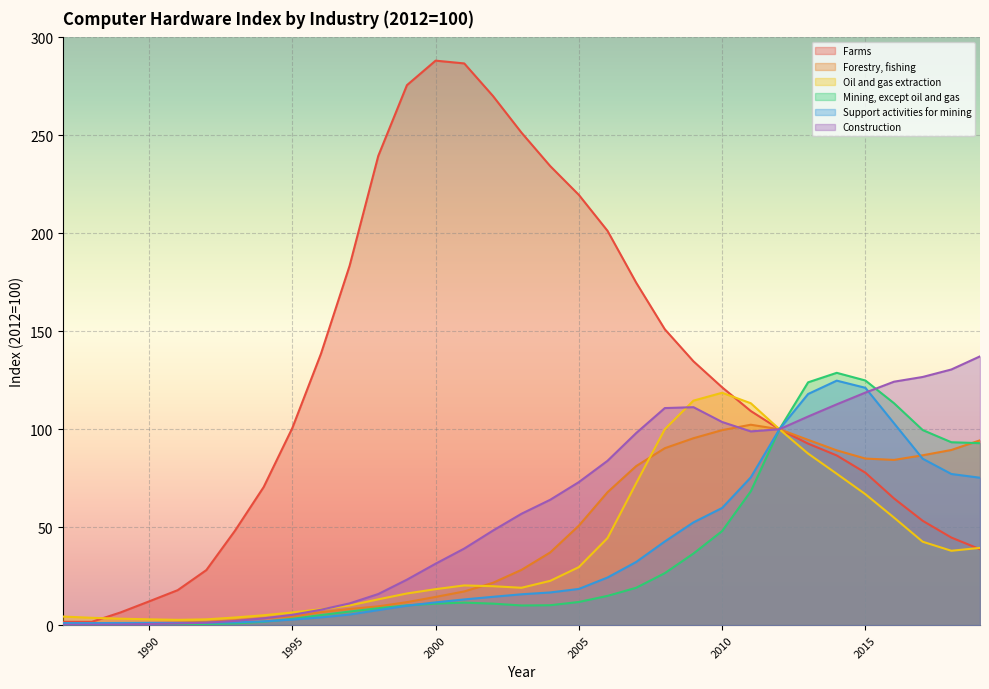

What is the difference between the maximum and second lowest values in the Oil and gas extraction series?

115.6